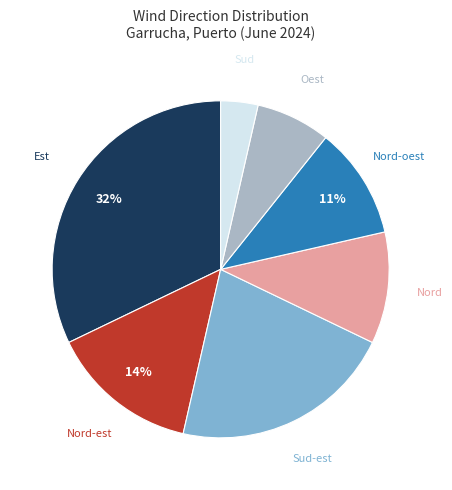

To the nearest percent, what is the average slice percentage?

14%